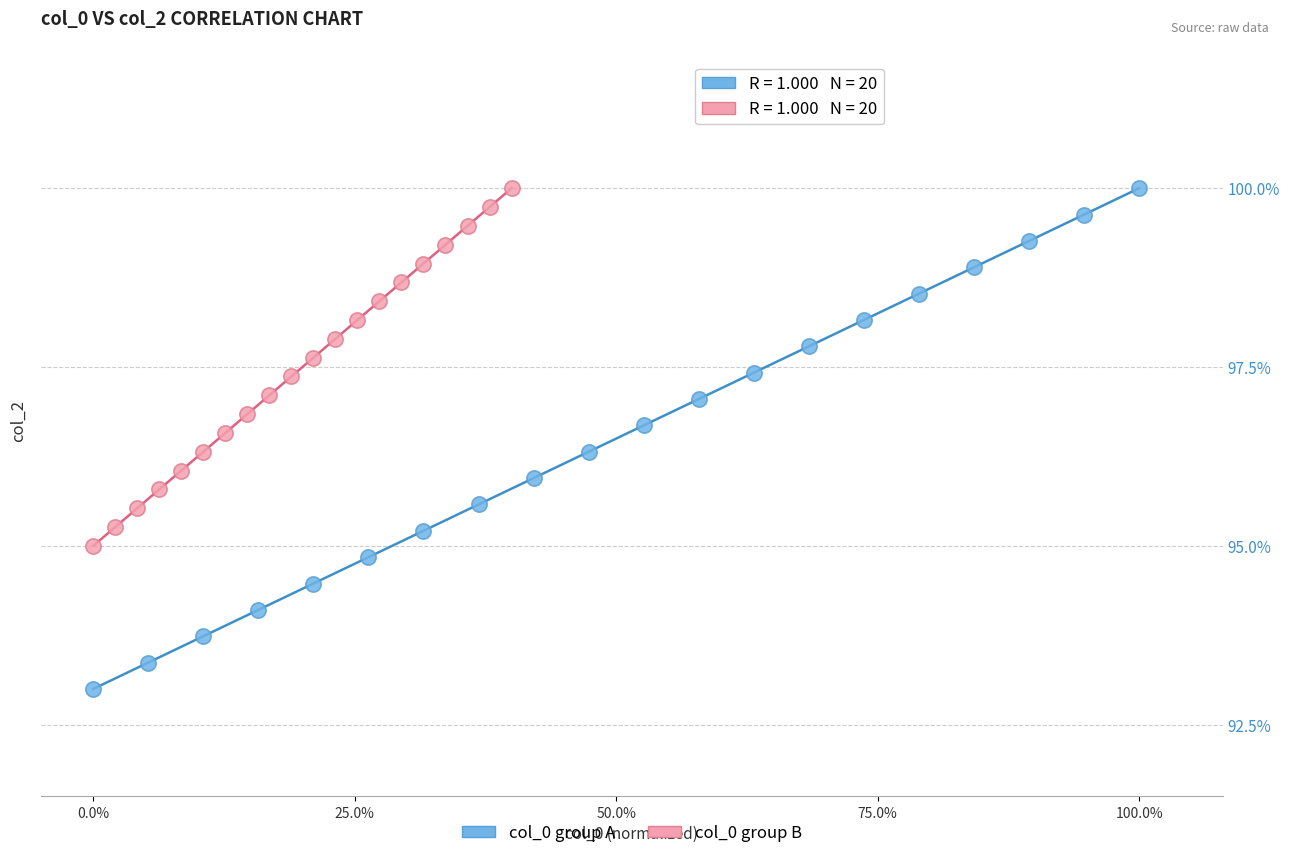

Which series reaches the minimum Y coordinate?

col_0 group A